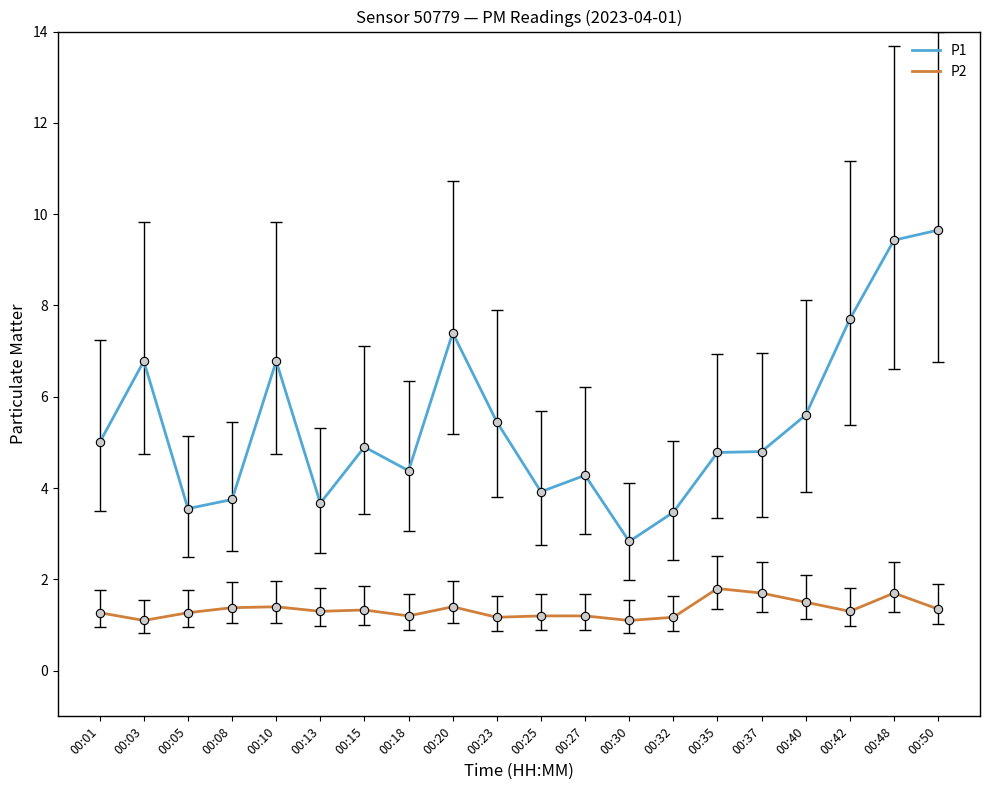

What is the total value across all series at 00:42?

9.0